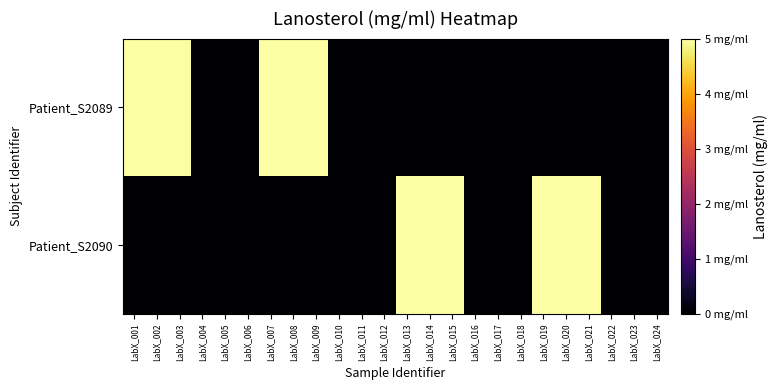

Between LabX_005 and LabX_007, which series saw the biggest shift?

Patient_S2089